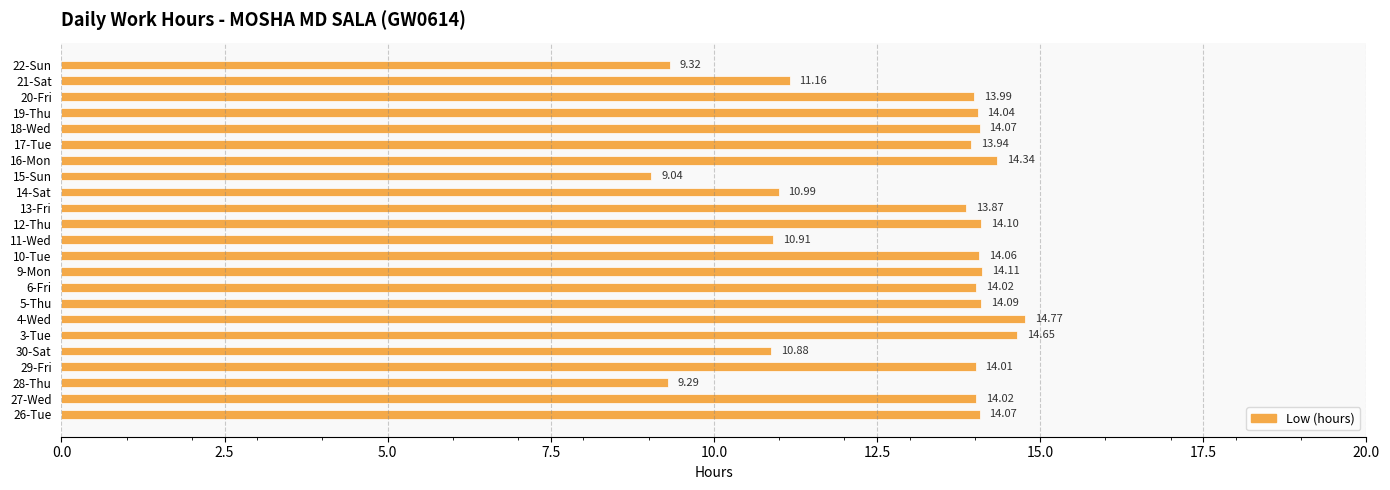

At which label is the value closest to 11?

14-Sat